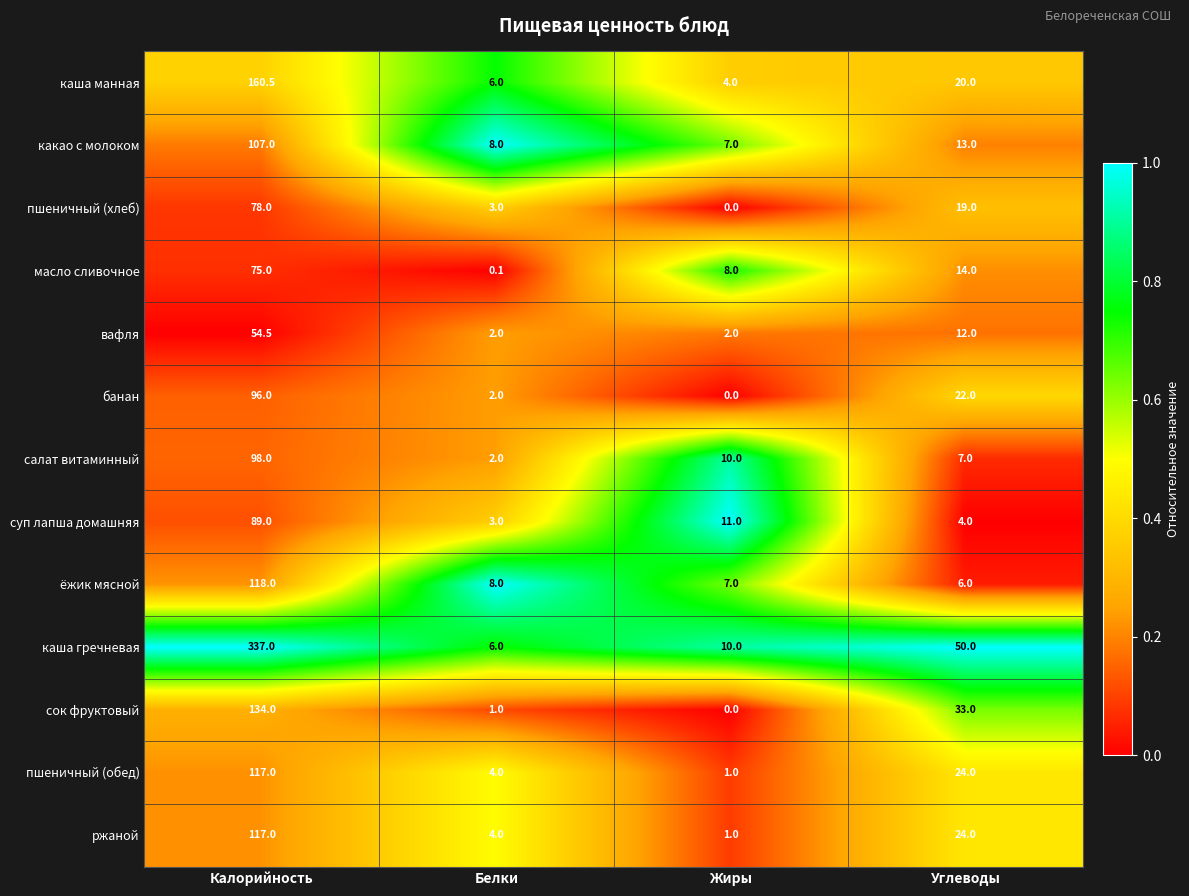

Where is суп лапша домашняя nearest to the value 46?

Жиры